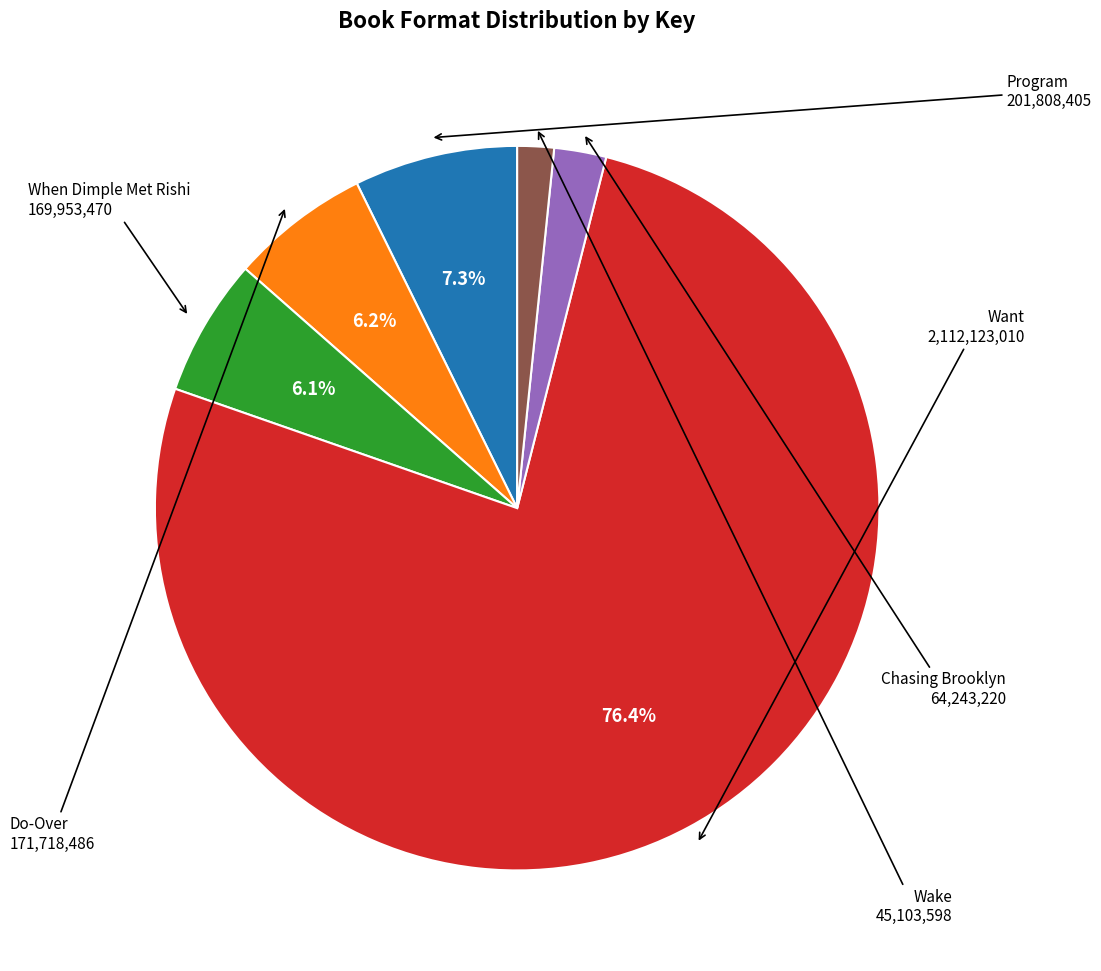

The Do-Over slice represents 1% of the pie. True or false?

False